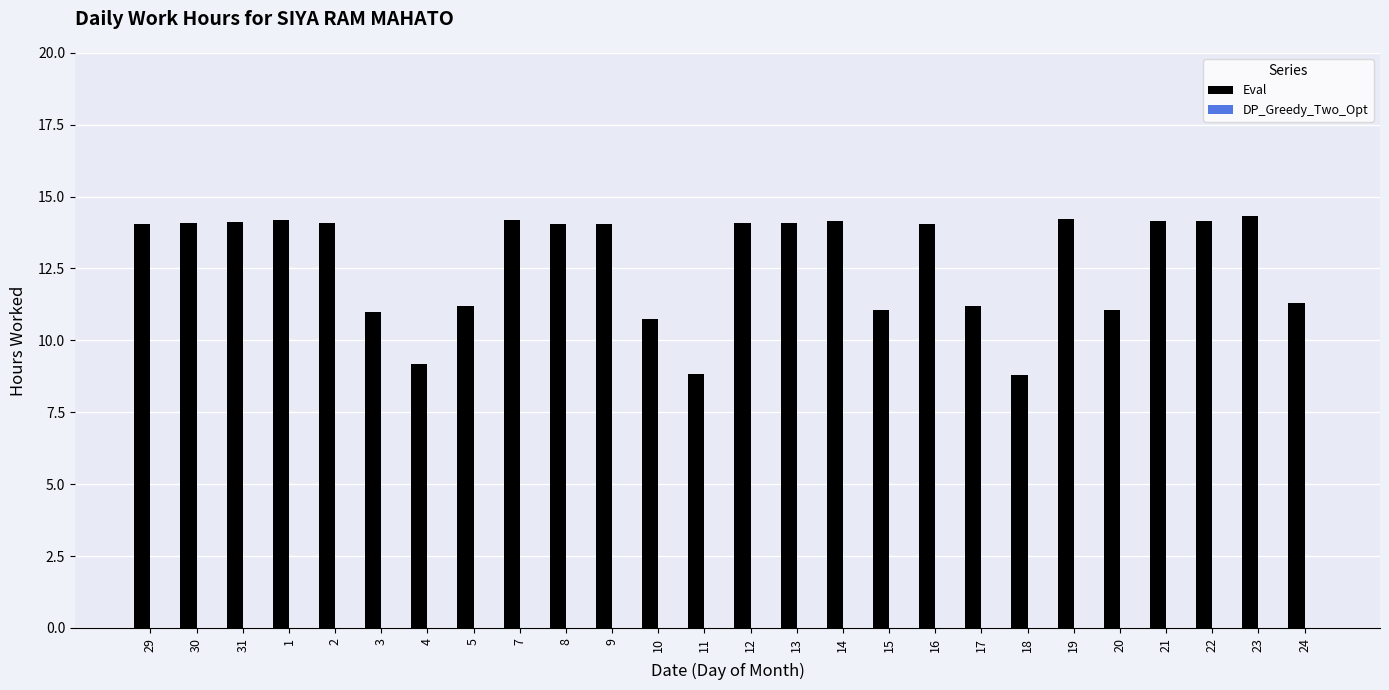

The chart shows a value of 21.0 at 7. True or false?

False